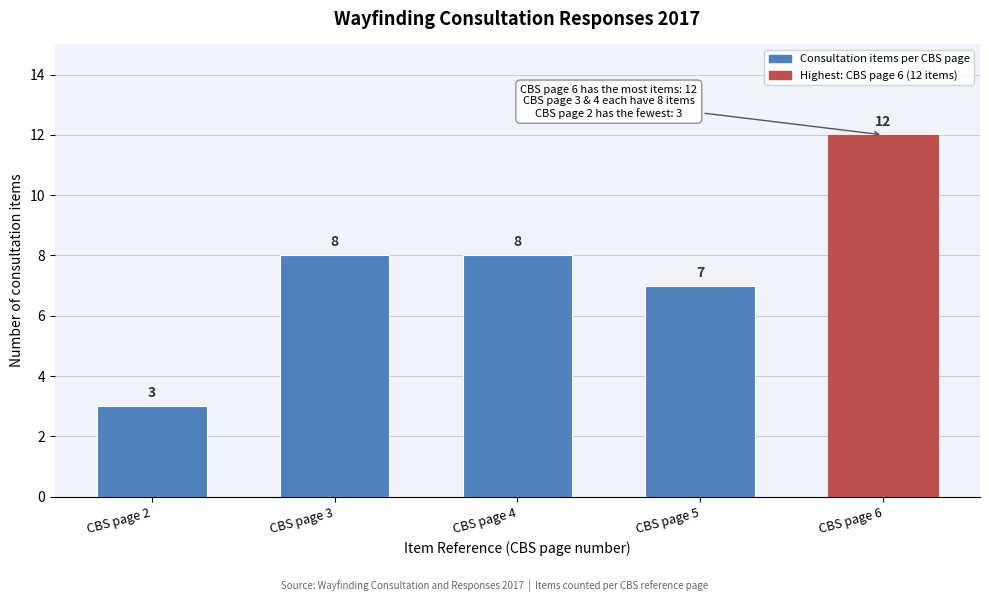

Reading right to left, list all the values displayed in this chart.

CBS page 6=12	CBS page 5=7	CBS page 4=8	CBS page 3=8	CBS page 2=3